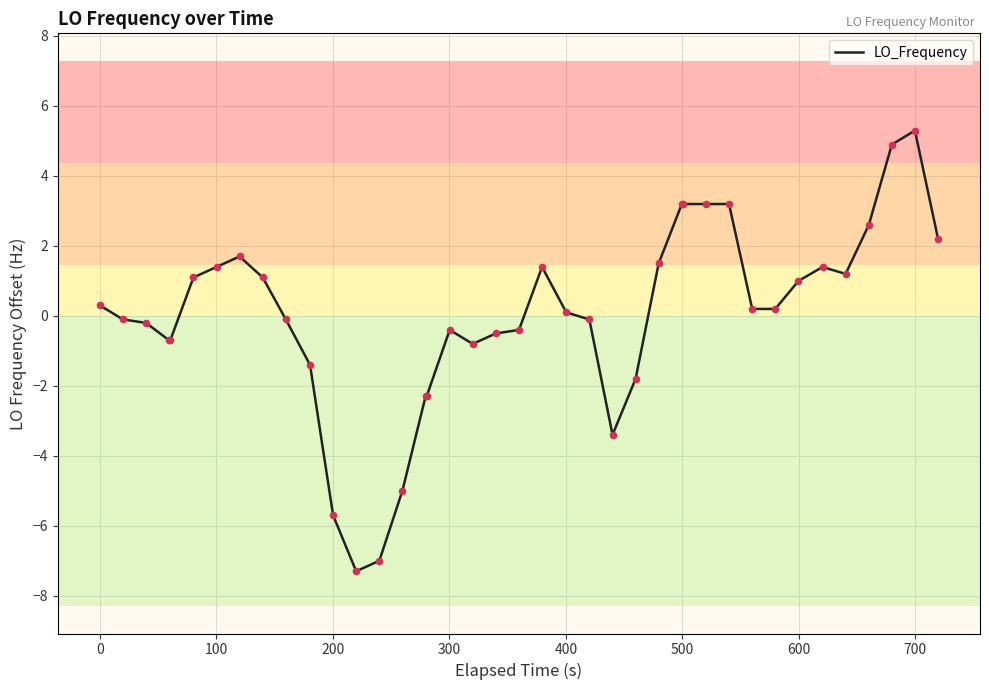

What is the difference between the maximum and minimum values?

12.6